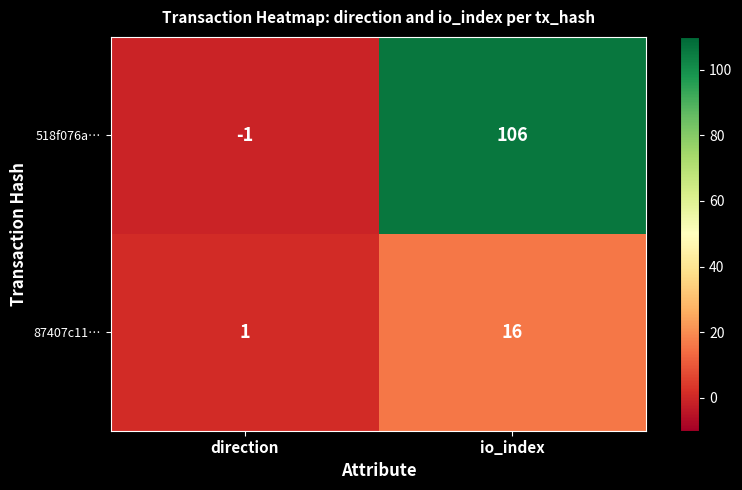

The value of 518f076a… at io_index is 155. True or false?

False